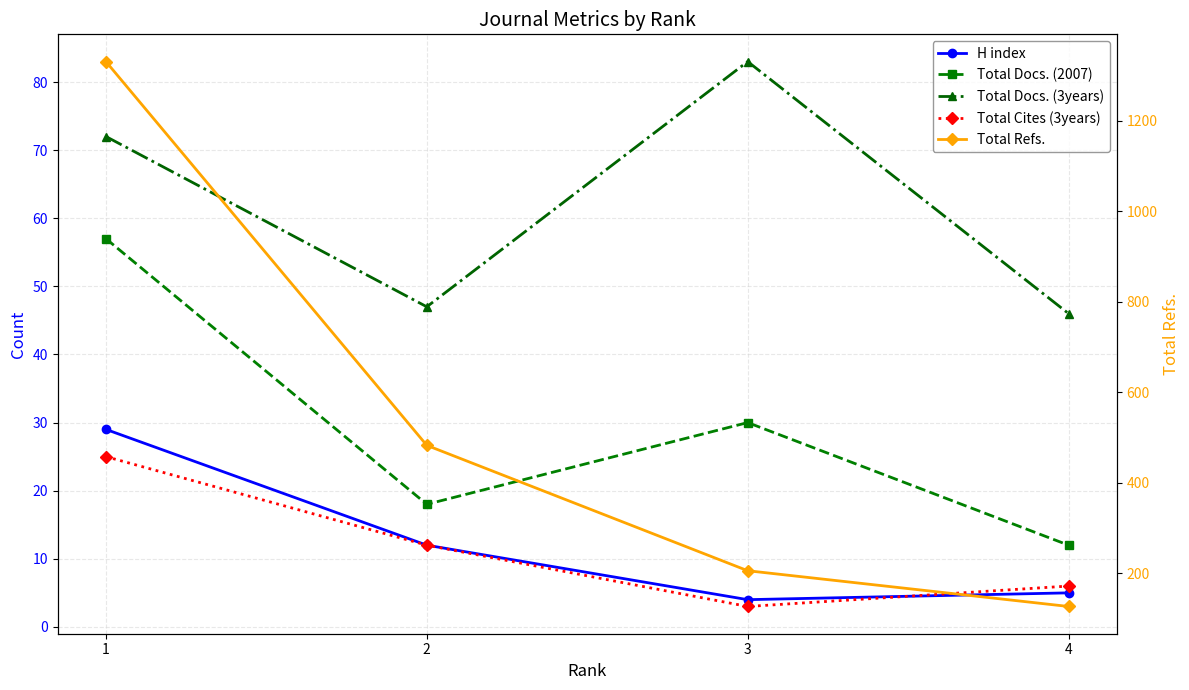

What is the lowest value of the Total Refs. series?

127